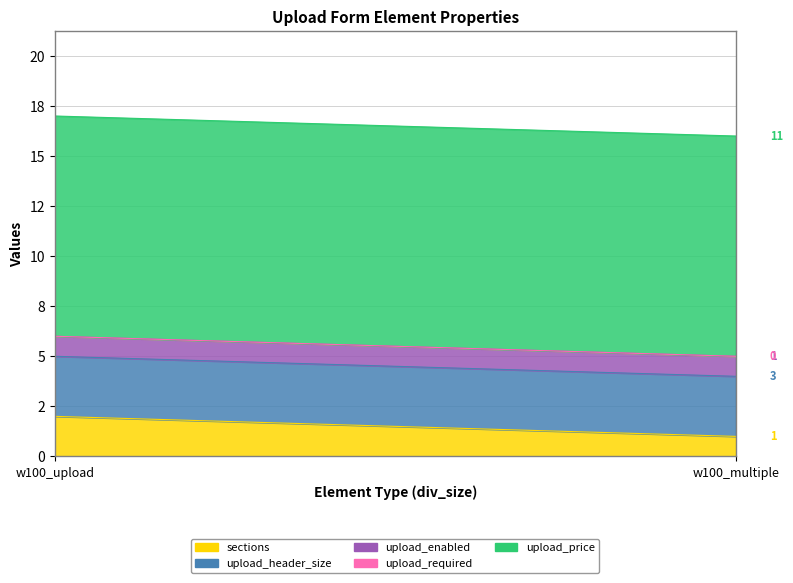

Reading left to right, list all the values displayed in this chart.

sections: w100_upload=2	w100_multiple=1
upload_header_size: w100_upload=3	w100_multiple=3
upload_enabled: w100_upload=1	w100_multiple=1
upload_required: w100_upload=0	w100_multiple=0
upload_price: w100_upload=11	w100_multiple=11